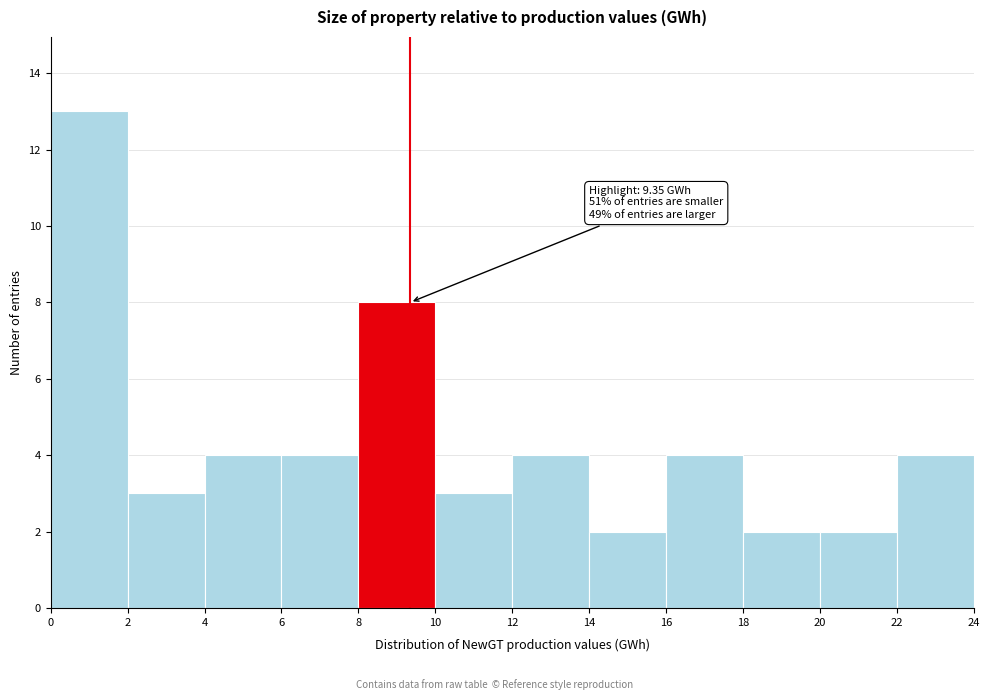

Over which range of the x-axis is the bar tallest?

0 to 2